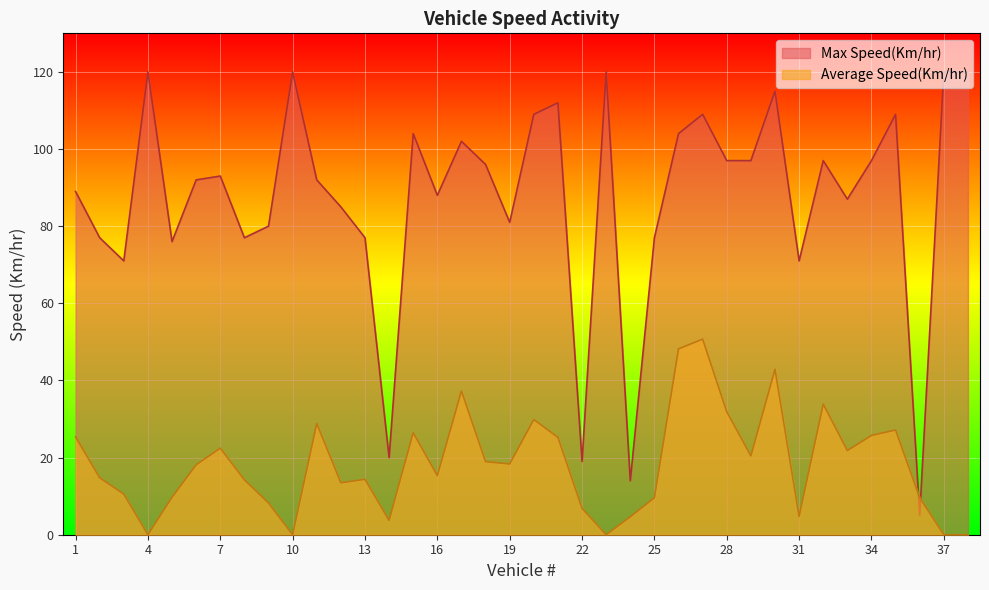

At how many categories does at least one series exceed 107?

10